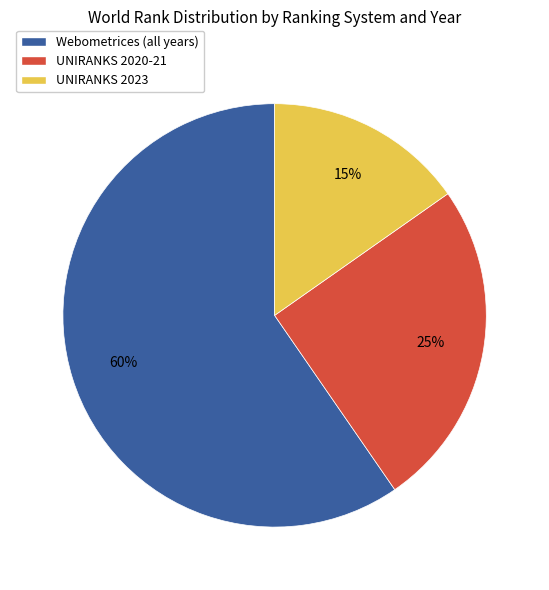

The UNIRANKS 2020-21 slice represents 25% of the pie. True or false?

True